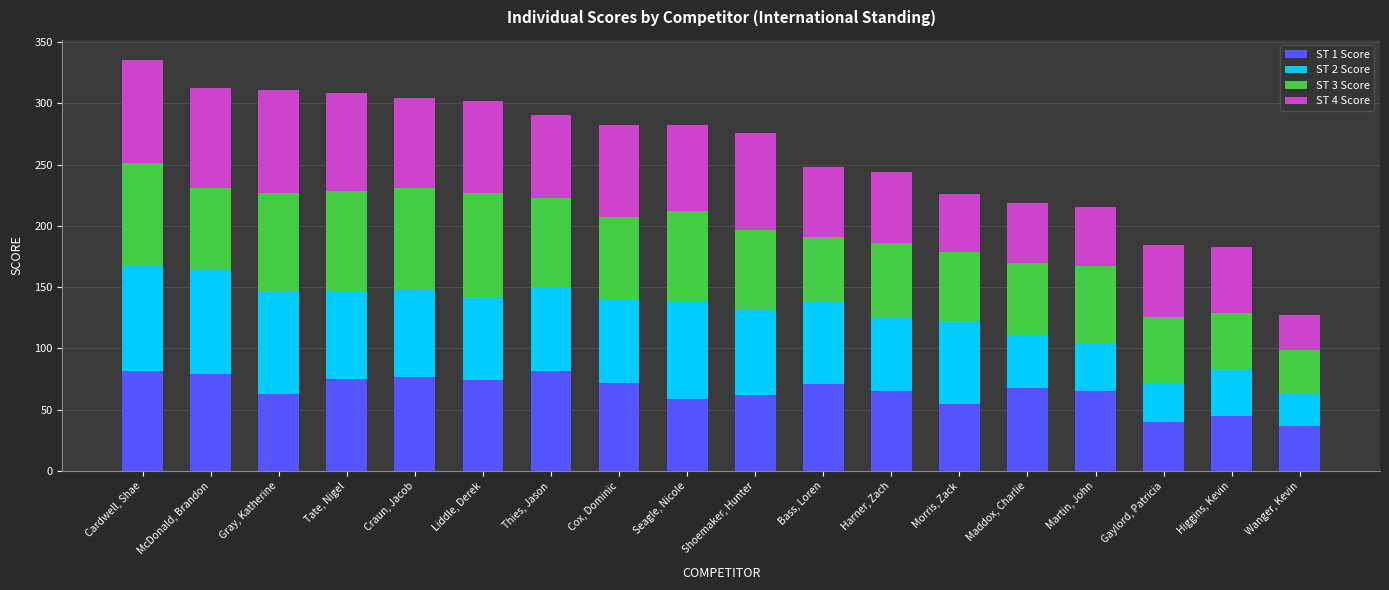

What is the sum of the ST 1 Score values at Harner, Zach and Bass, Loren?

136